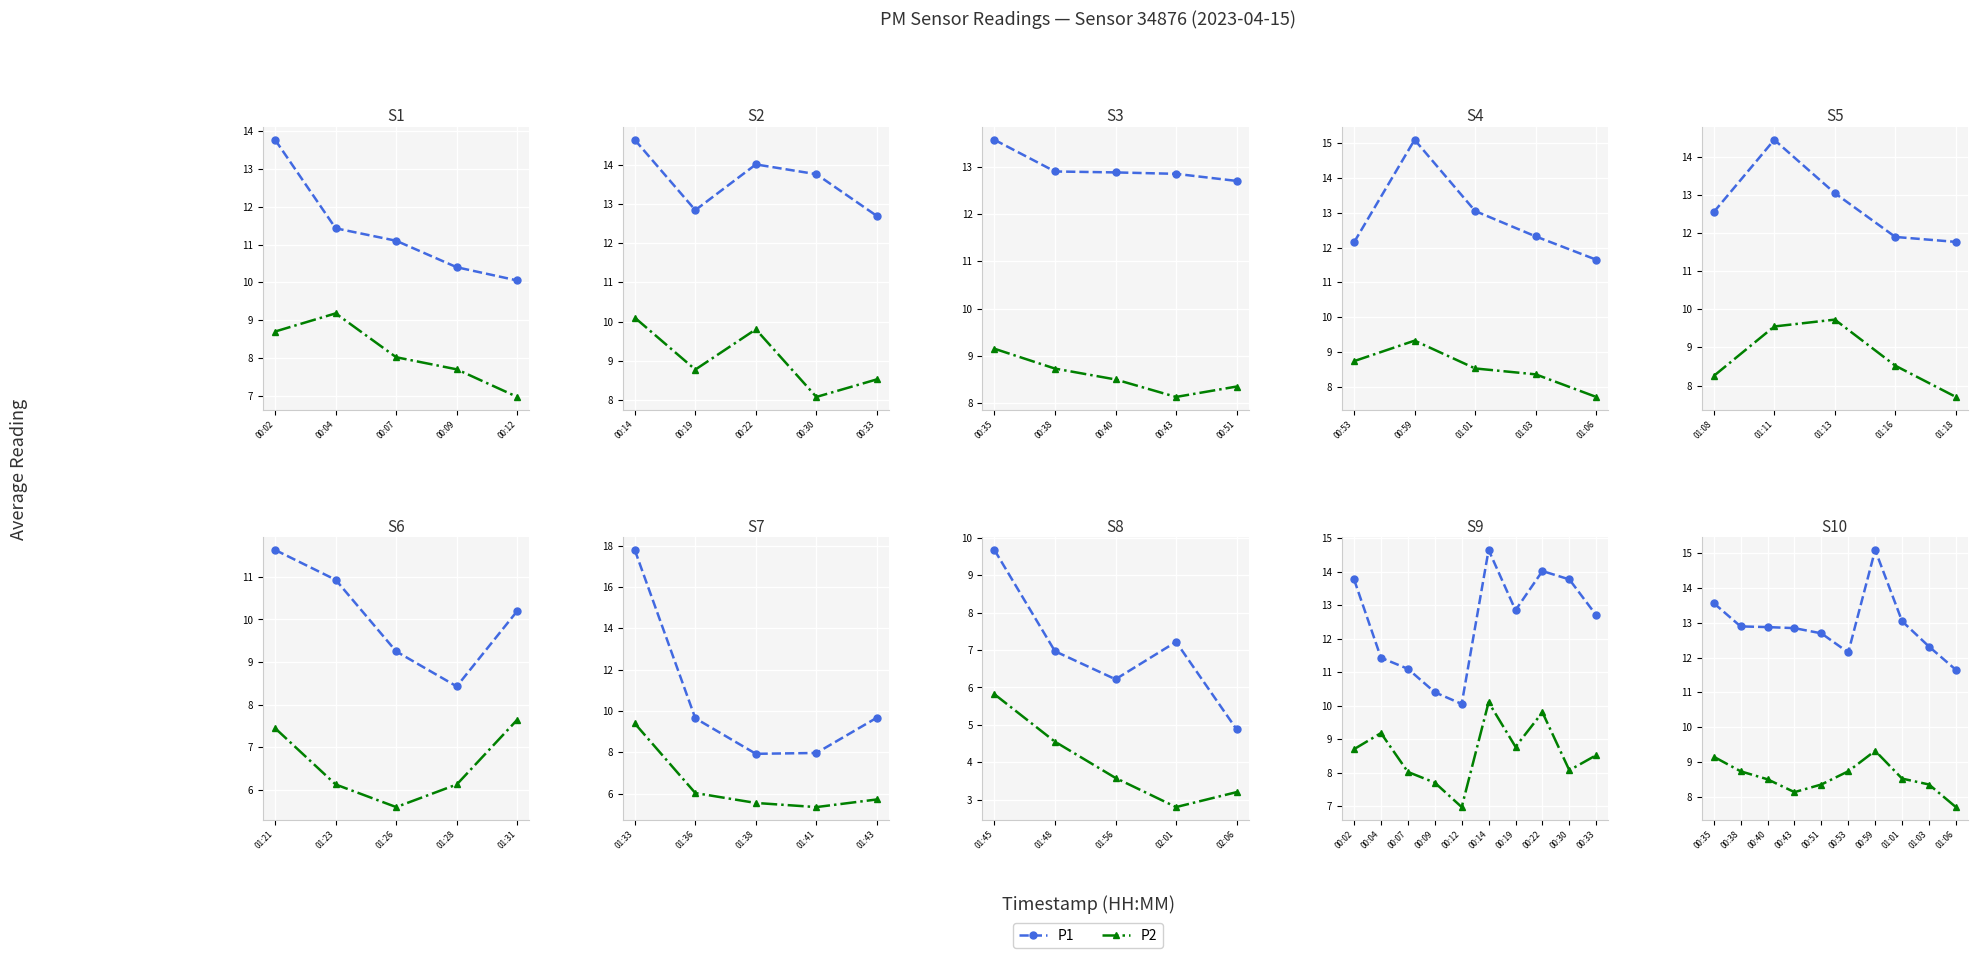

How many categories are shown in the chart?

10